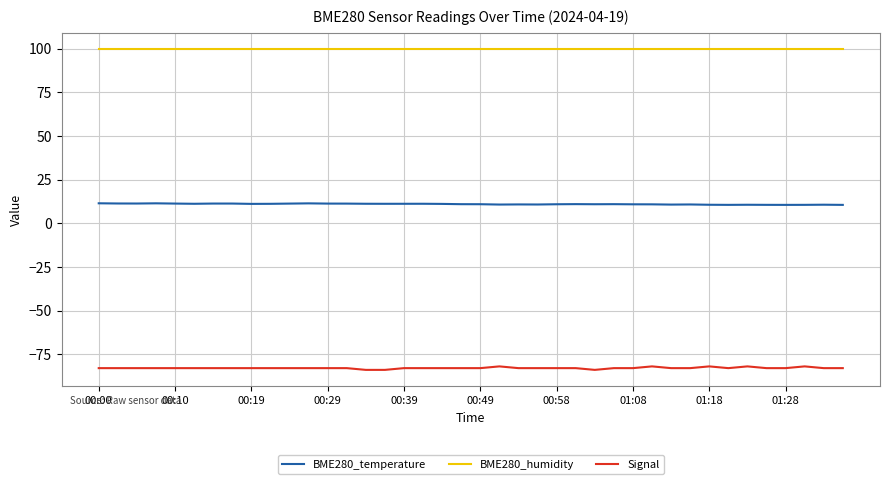

Is this an area chart (filled region under the line)?

No